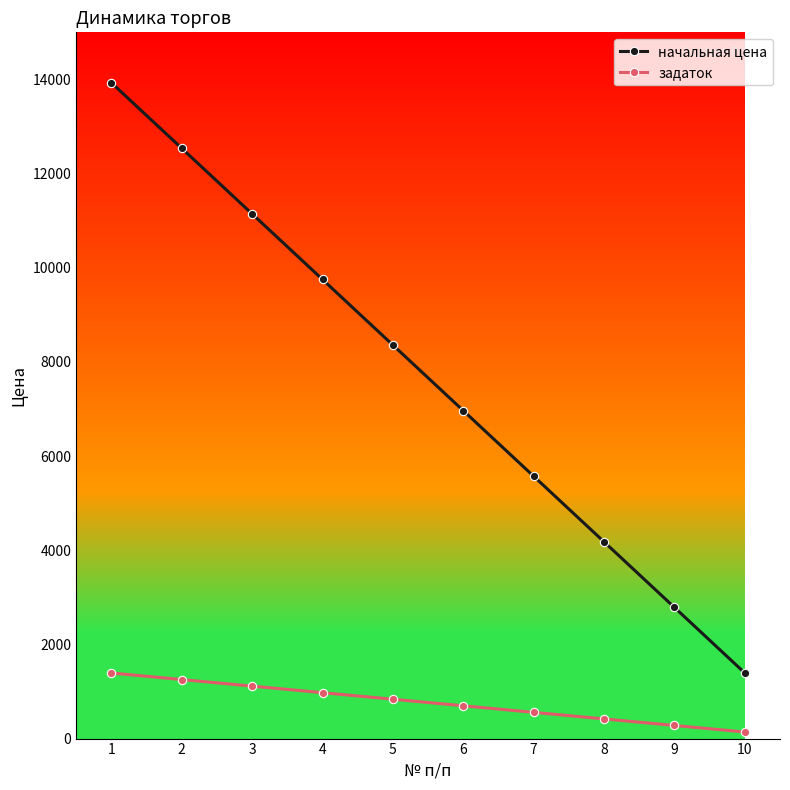

What is the value of the начальная цена point at the 5th from the left?

8358.1